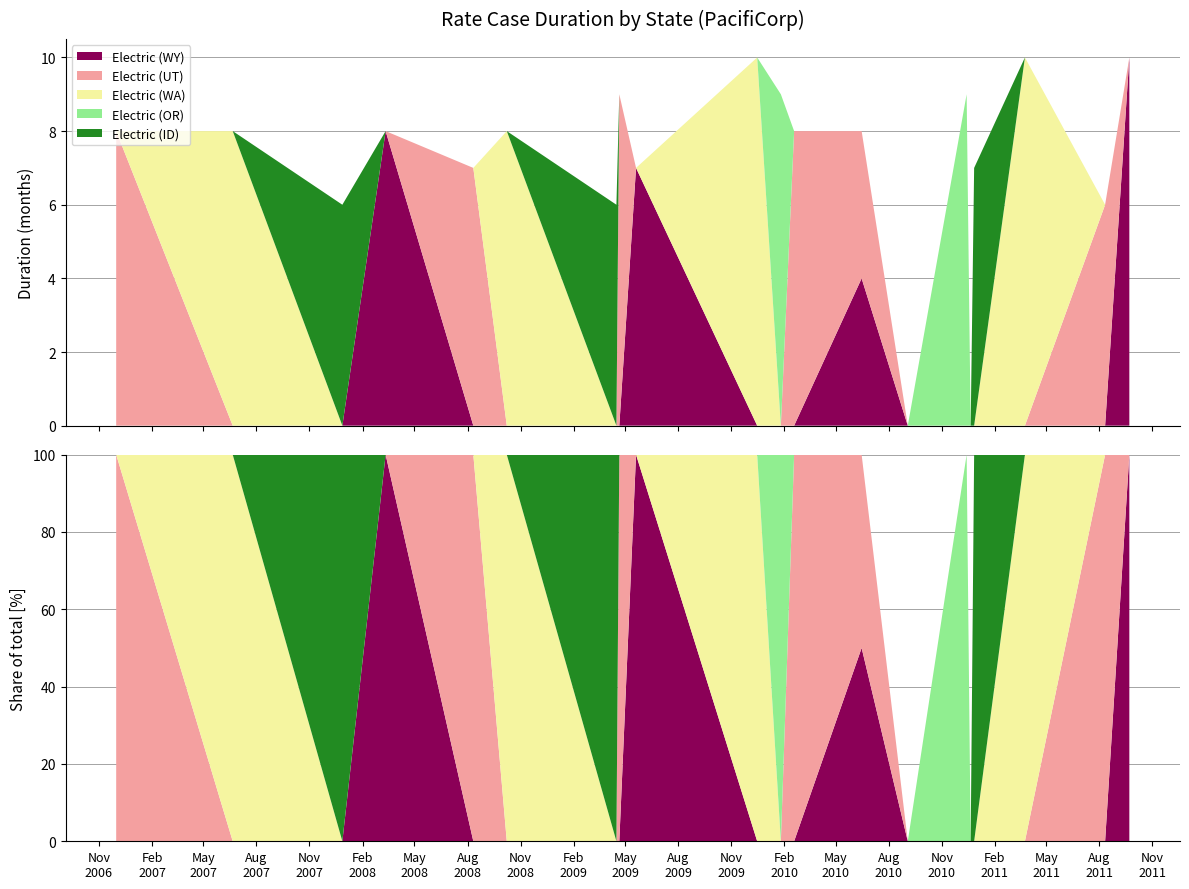

Reading left to right, transcribe all the data shown in this chart.

Electric (WY): 2006-12-01=0	2007-06-21=0	2007-12-28=0	2008-03-12=8	2008-08-11=0	2008-10-08=0	2009-04-16=0	2009-04-21=0	2009-05-20=7	2009-12-16=0	2010-01-26=0	2010-02-18=0	2010-06-15=4	2010-09-03=0	2010-12-14=0	2010-12-21=0	2010-12-27=0	2011-03-25=0	2011-08-11=0	2011-09-22=10
Electric (UT): 2006-12-01=8	2007-06-21=0	2007-12-28=0	2008-03-12=0	2008-08-11=7	2008-10-08=0	2009-04-16=0	2009-04-21=9	2009-05-20=0	2009-12-16=0	2010-01-26=0	2010-02-18=8	2010-06-15=4	2010-09-03=0	2010-12-14=0	2010-12-21=0	2010-12-27=0	2011-03-25=0	2011-08-11=6	2011-09-22=0
Electric (WA): 2006-12-01=0	2007-06-21=8	2007-12-28=0	2008-03-12=0	2008-08-11=0	2008-10-08=8	2009-04-16=0	2009-04-21=0	2009-05-20=0	2009-12-16=10	2010-01-26=0	2010-02-18=0	2010-06-15=0	2010-09-03=0	2010-12-14=0	2010-12-21=0	2010-12-27=0	2011-03-25=10	2011-08-11=0	2011-09-22=0
Electric (OR): 2006-12-01=0	2007-06-21=0	2007-12-28=0	2008-03-12=0	2008-08-11=0	2008-10-08=0	2009-04-16=0	2009-04-21=0	2009-05-20=0	2009-12-16=0	2010-01-26=9	2010-02-18=0	2010-06-15=0	2010-09-03=0	2010-12-14=9	2010-12-21=0	2010-12-27=0	2011-03-25=0	2011-08-11=0	2011-09-22=0
Electric (ID): 2006-12-01=0	2007-06-21=0	2007-12-28=6	2008-03-12=0	2008-08-11=0	2008-10-08=0	2009-04-16=6	2009-04-21=0	2009-05-20=0	2009-12-16=0	2010-01-26=0	2010-02-18=0	2010-06-15=0	2010-09-03=0	2010-12-14=0	2010-12-21=0	2010-12-27=7	2011-03-25=0	2011-08-11=0	2011-09-22=0